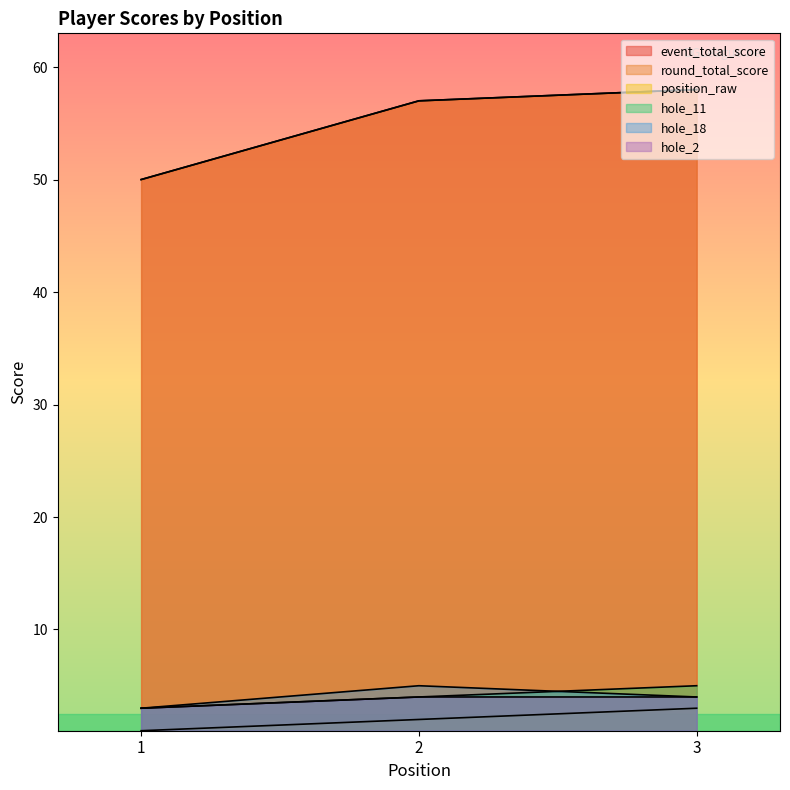

Does the chart have visible grid lines?

No